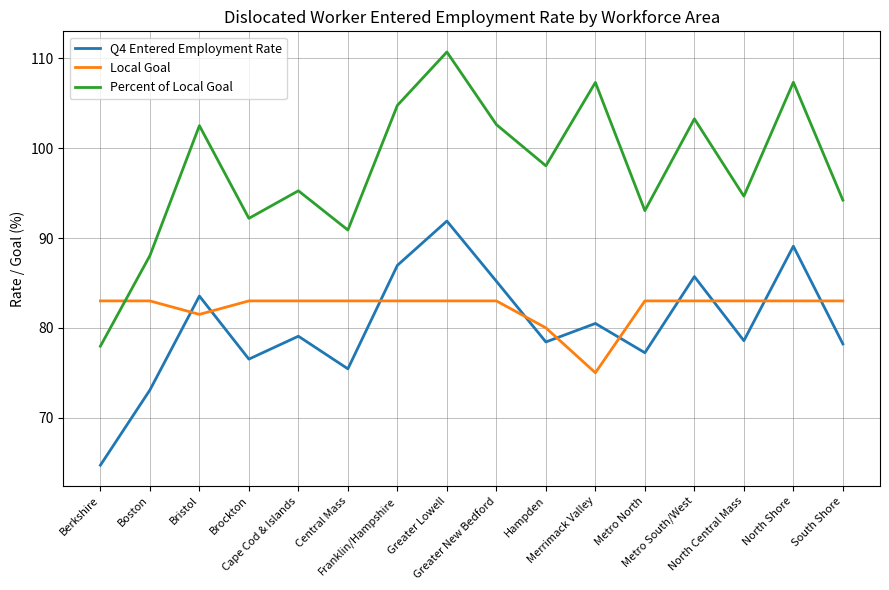

Which category has the highest value across all series?

Greater Lowell